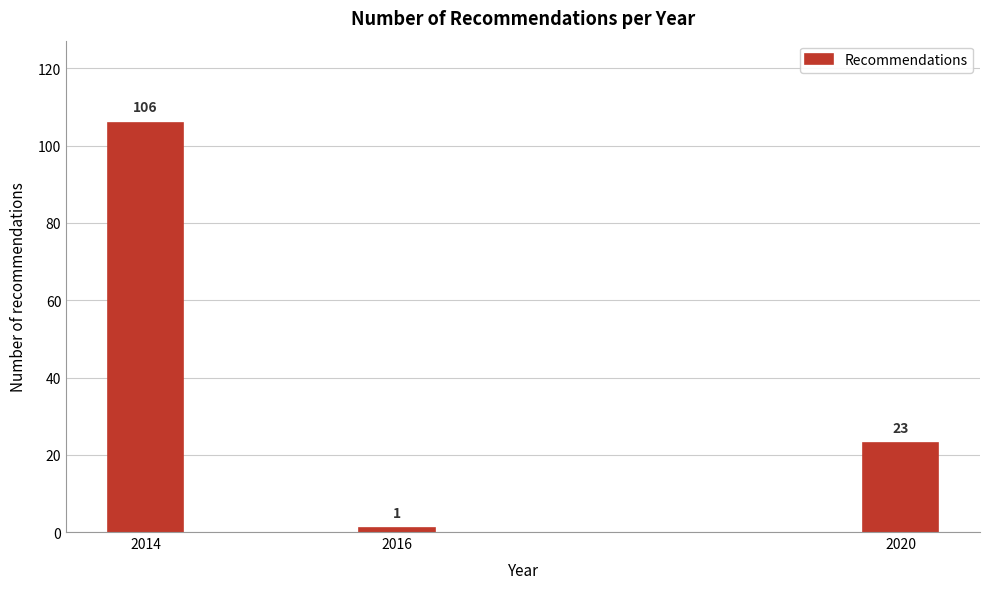

Reading left to right, transcribe all the data shown in this chart.

106	1	23